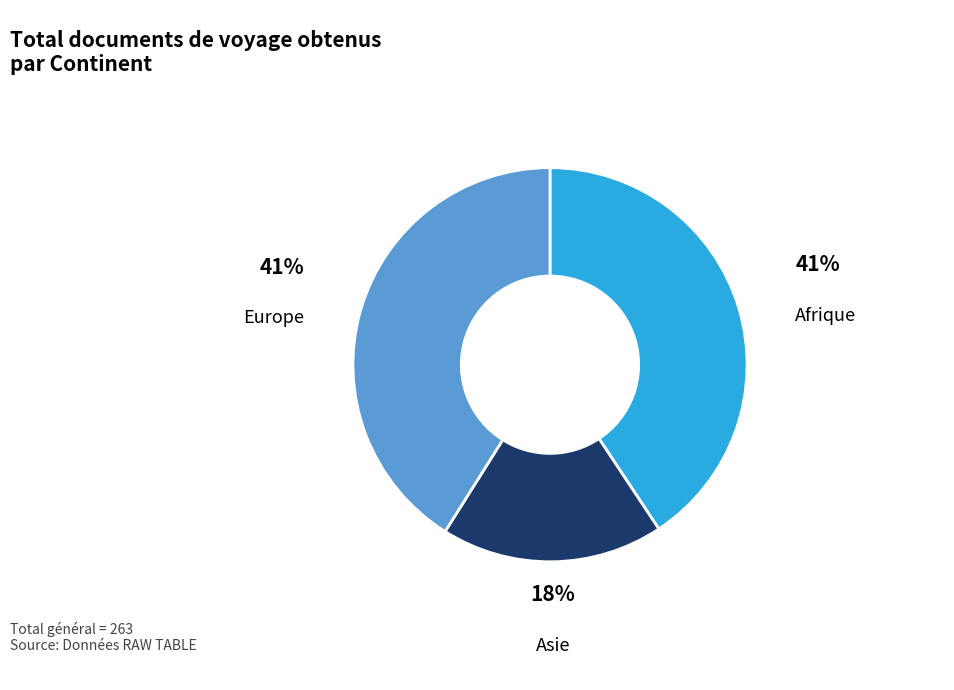

How many segments does this pie chart have?

3